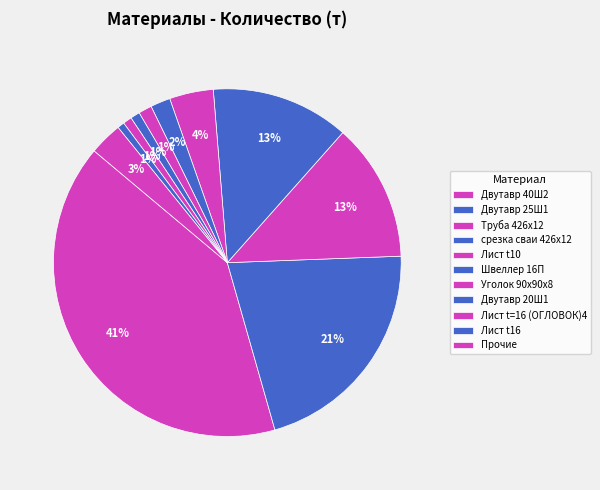

How many slices are in this pie chart?

11